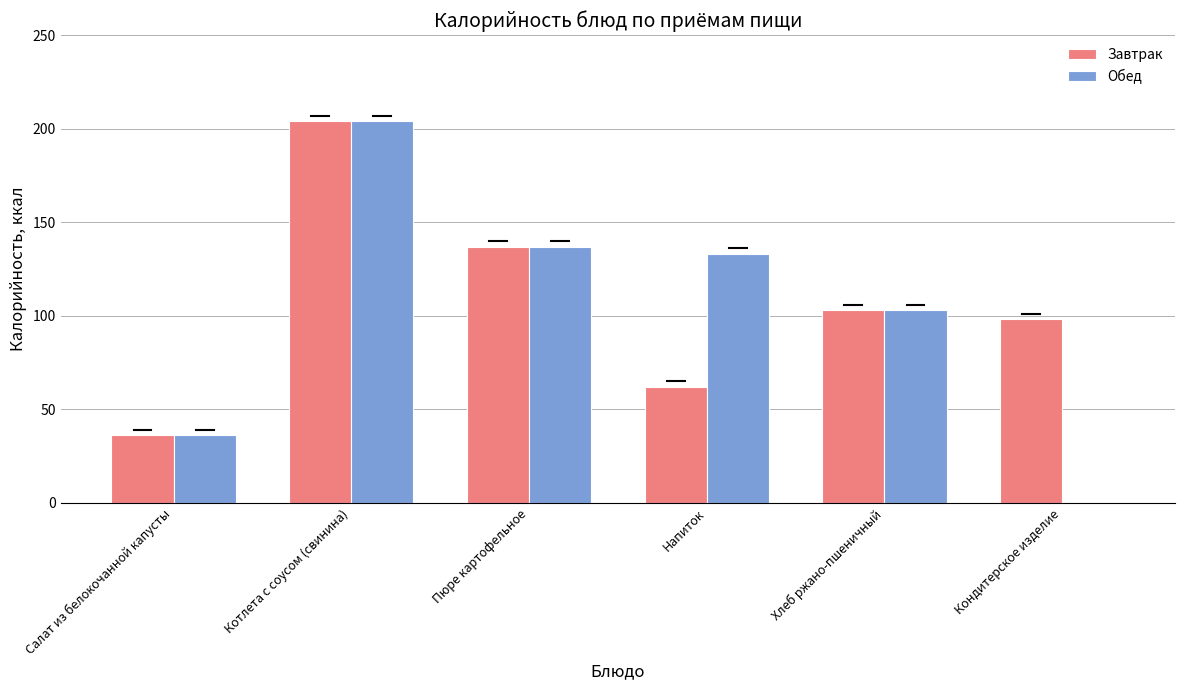

Which series has the largest range (max minus min)?

Обед